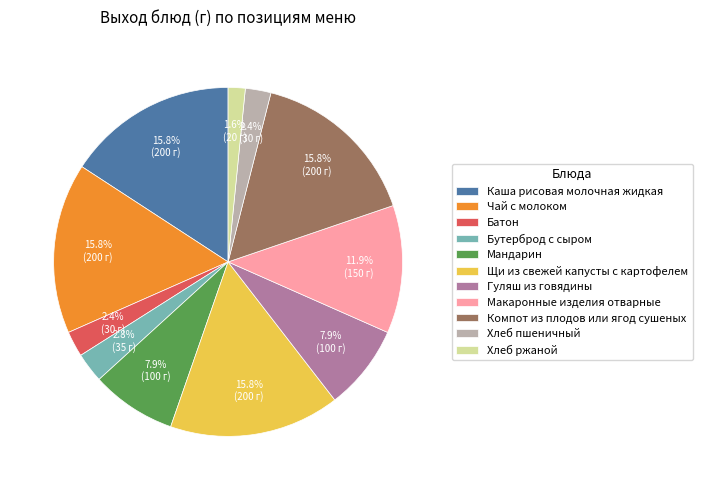

True or false: Щи из свежей капусты с картофелем accounts for 28% of the total.

False